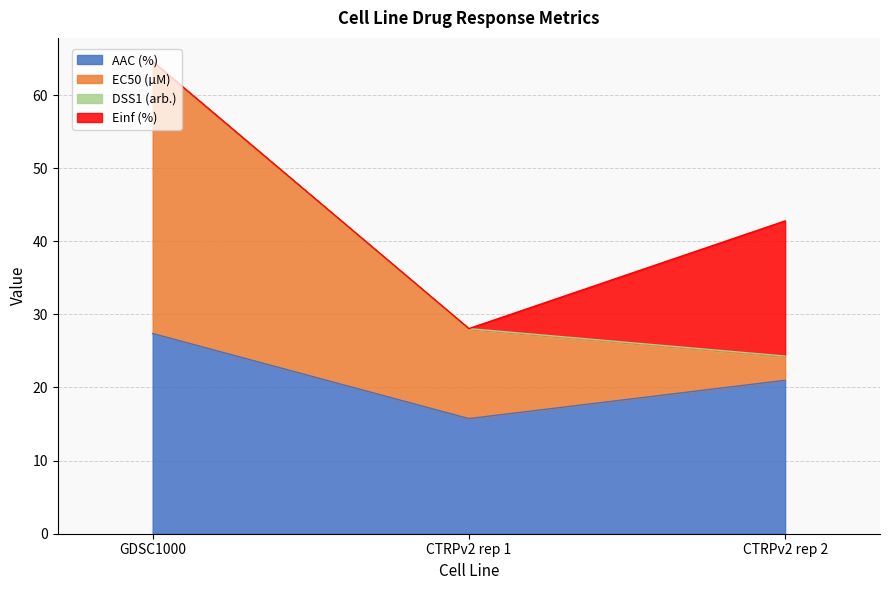

At which category is the sum across all series the highest?

GDSC1000